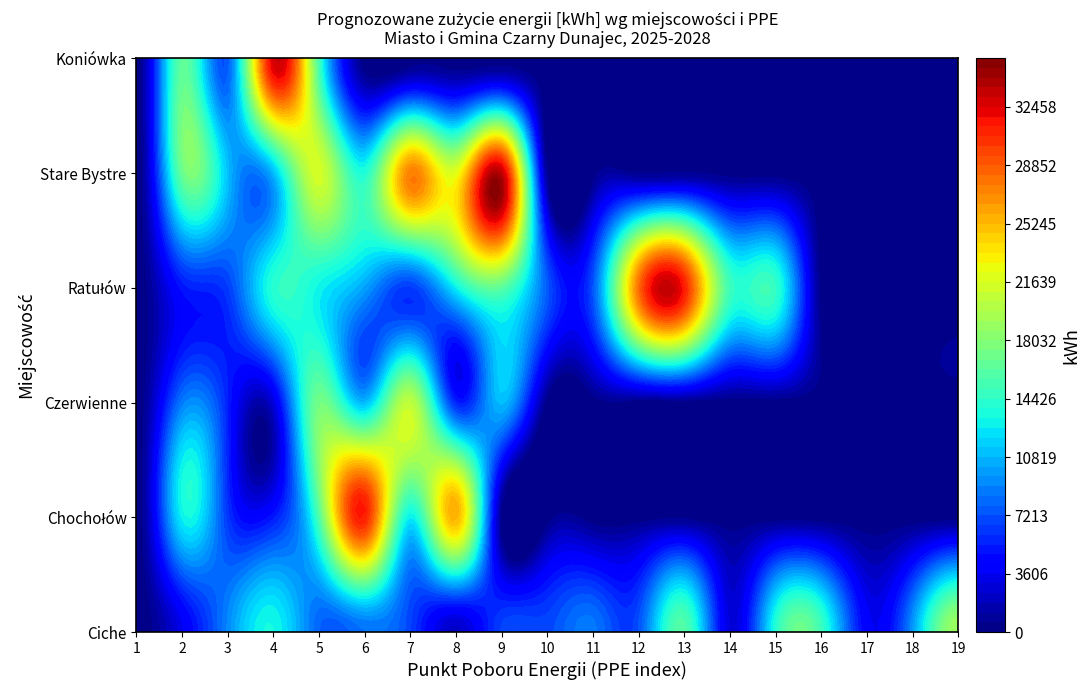

The Chochołów series shows 10954 at 0. True or false?

False